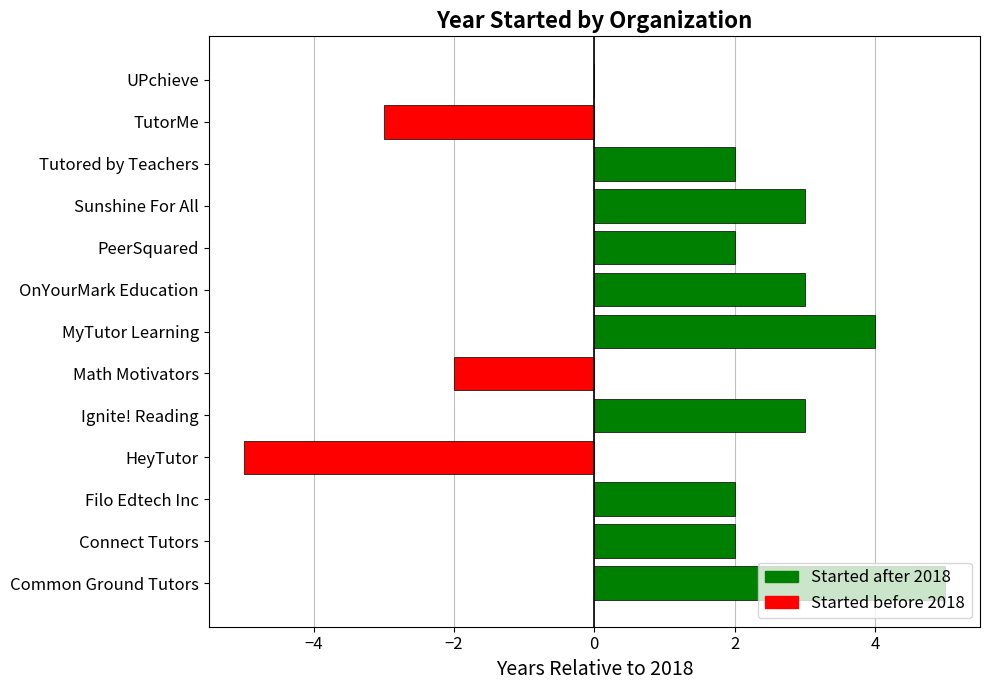

Which label corresponds to the largest value in the chart?

Common Ground Tutors